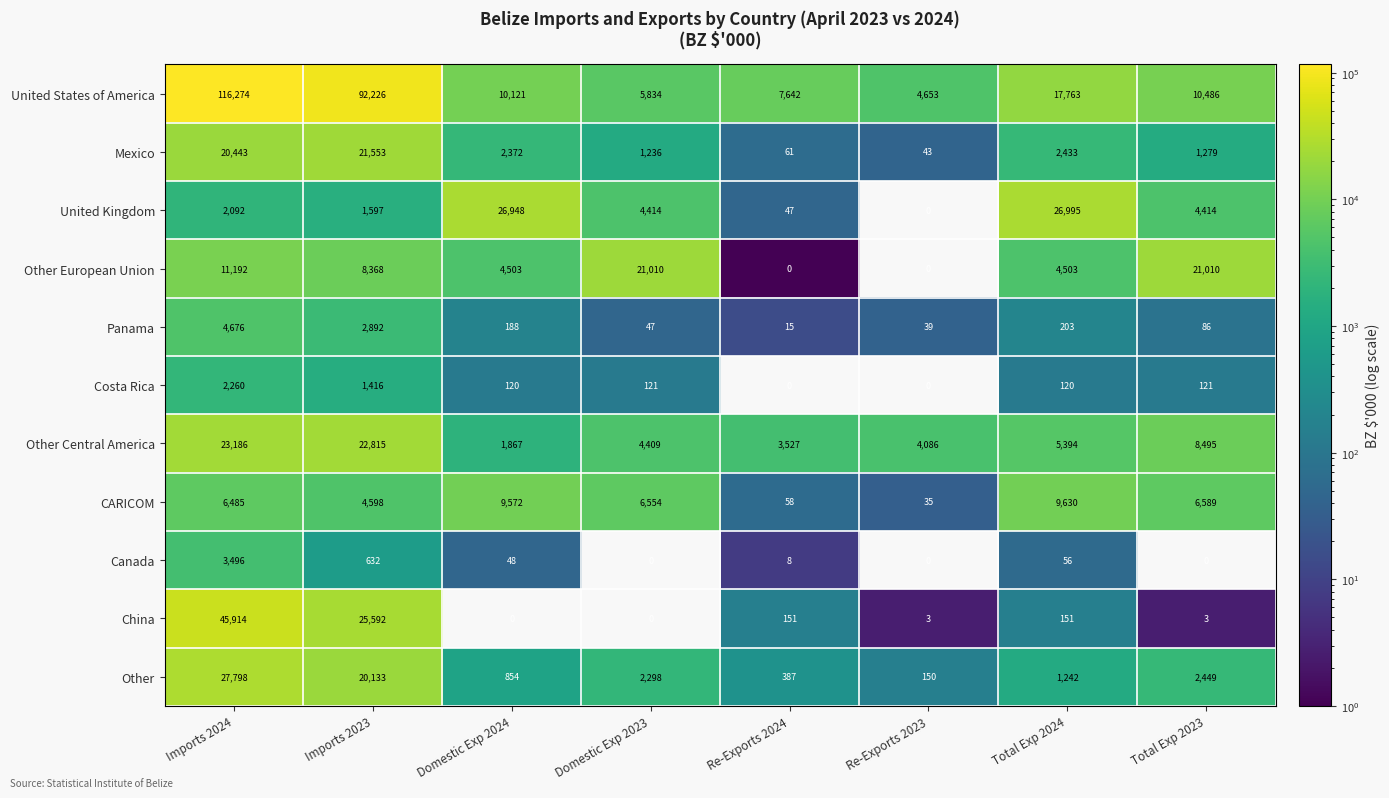

True or false: United Kingdom has a value of 15441 at Total Exp 2024.

False